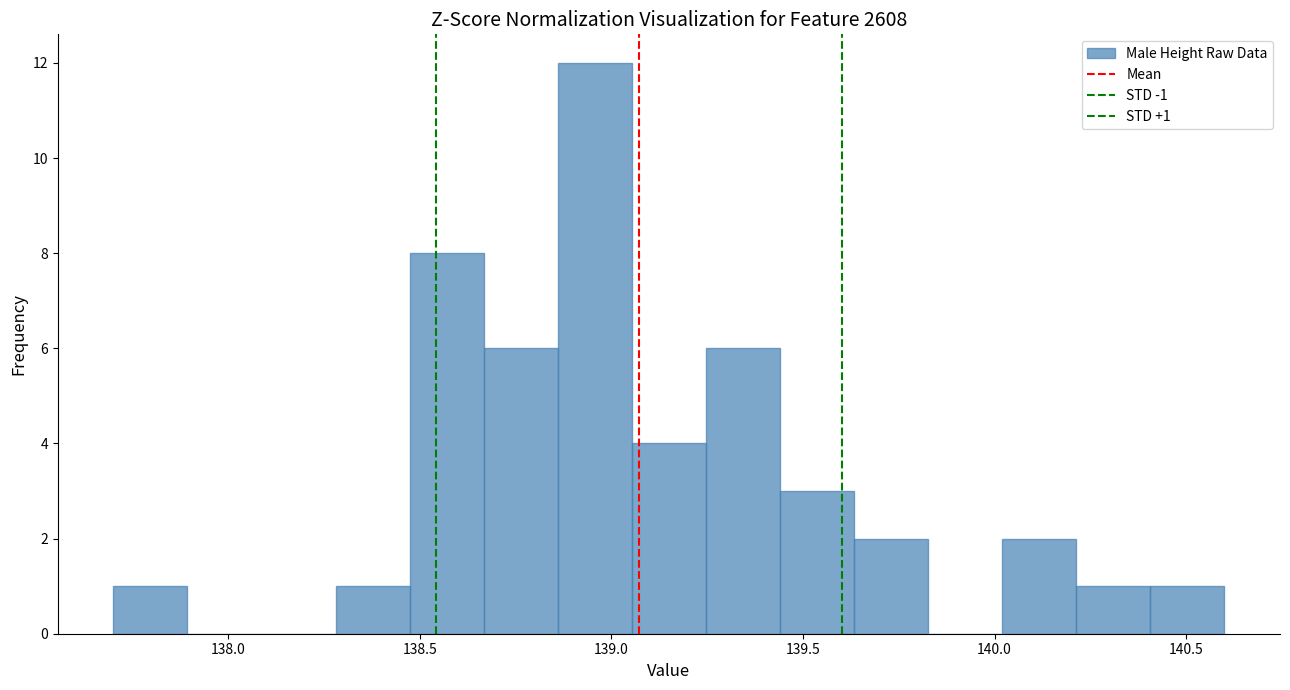

Read against the x-axis, roughly where is the centre of the tallest bar?

138.95